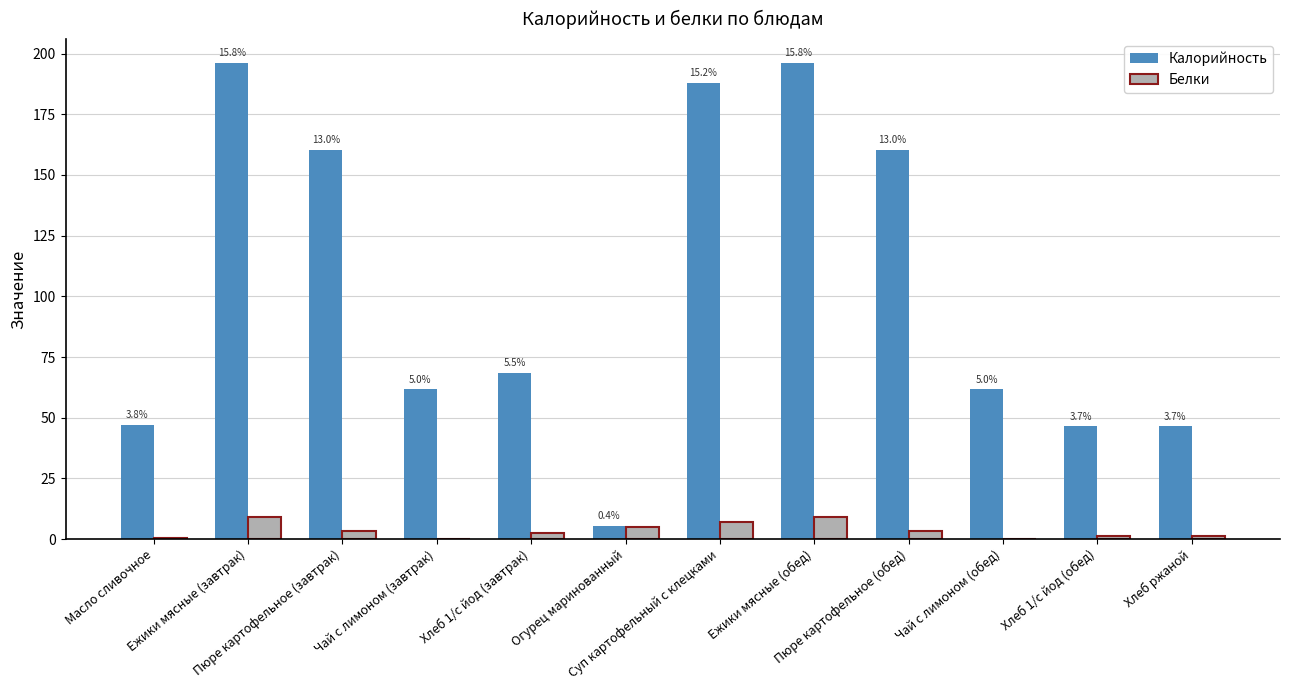

The value of Белки at Пюре картофельное (завтрак) is 3.2. True or false?

True